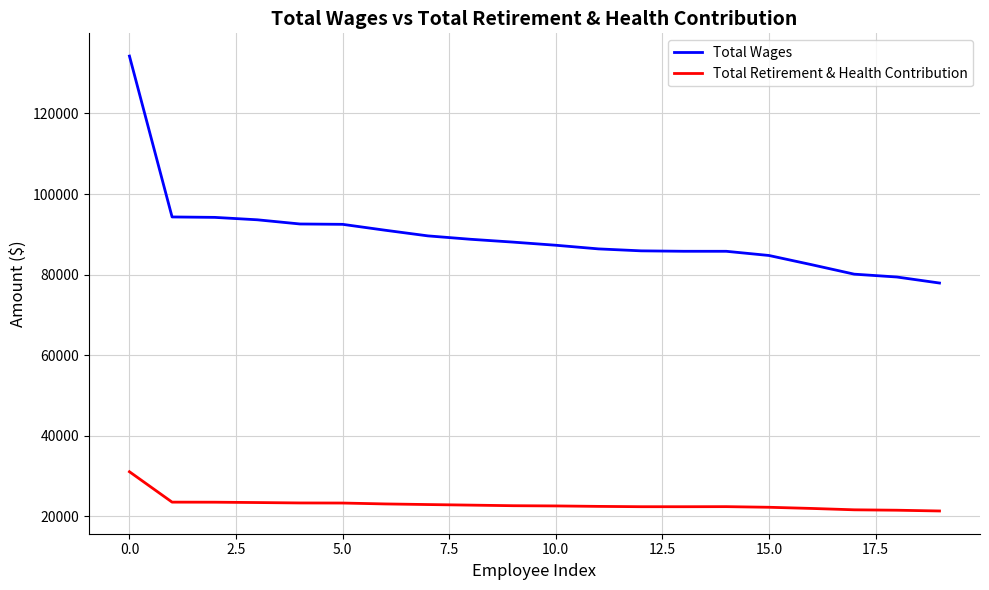

Which series has the largest total across all categories?

Total Wages